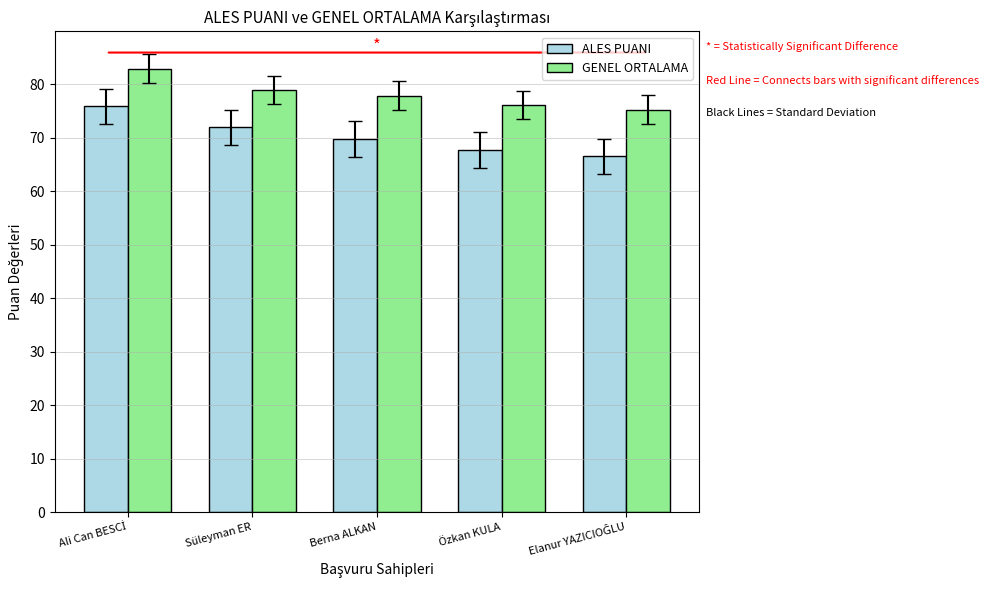

Reading right to left, what are all the values shown in this chart?

ALES PUANI: 66.6	67.7	69.8	71.9	75.9
GENEL ORTALAMA: 75.3	76.1	77.9	79.0	82.9